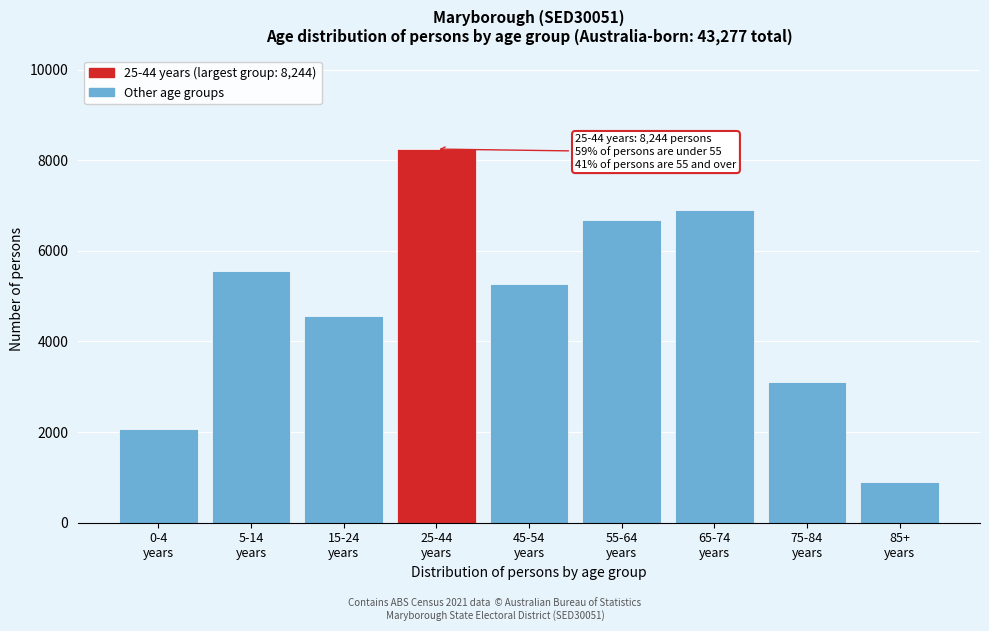

Reading left to right, what are all the values shown in this chart?

2073	5544	4567	8244	5268	6672	6899	3108	904